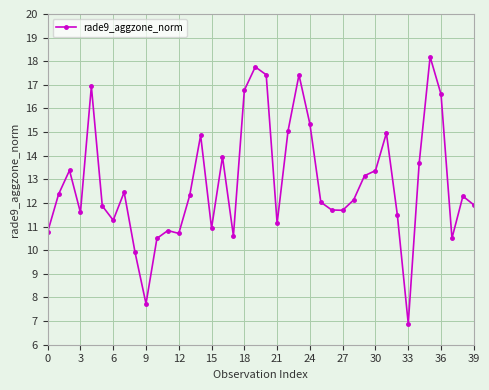

What is the value of the 35th point from the left?

13.7